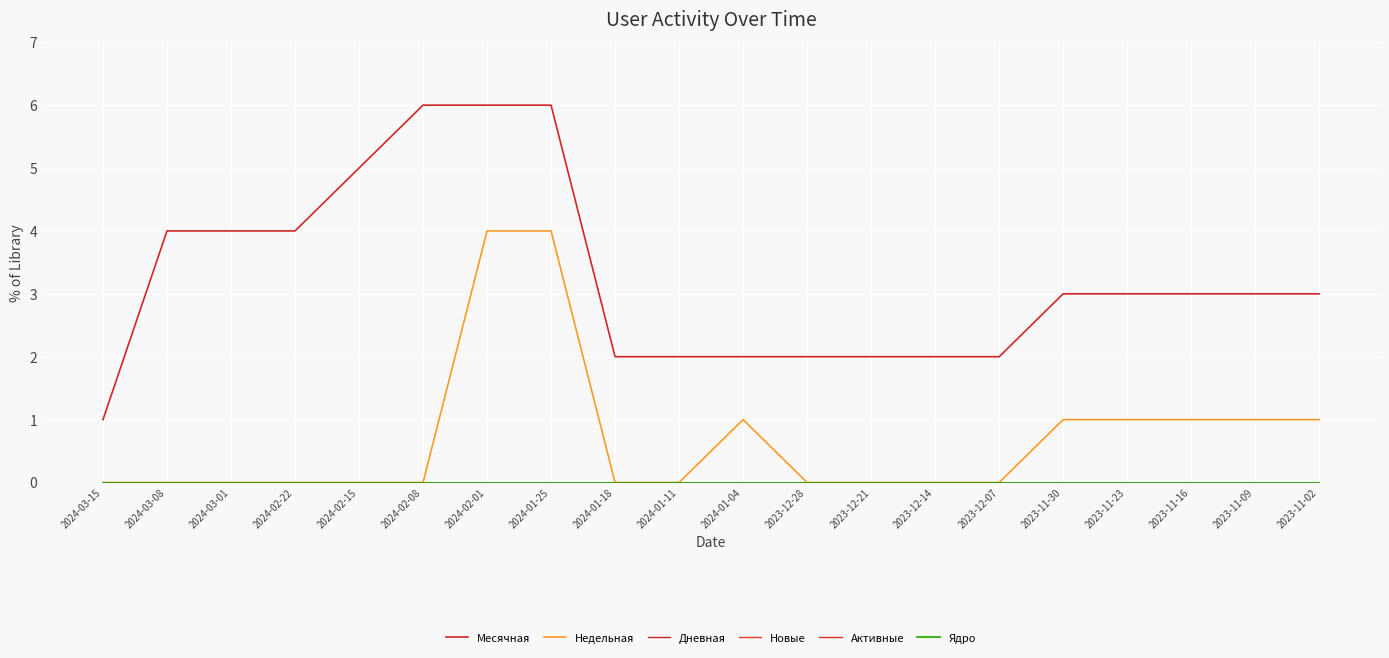

True or false: Месячная and Ядро cross at least once.

False